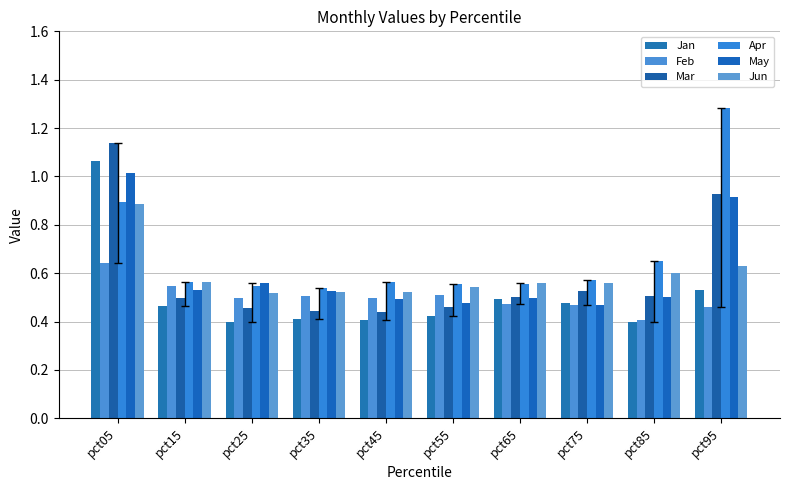

What is the difference between the maximum and minimum values in the Apr series?

0.7